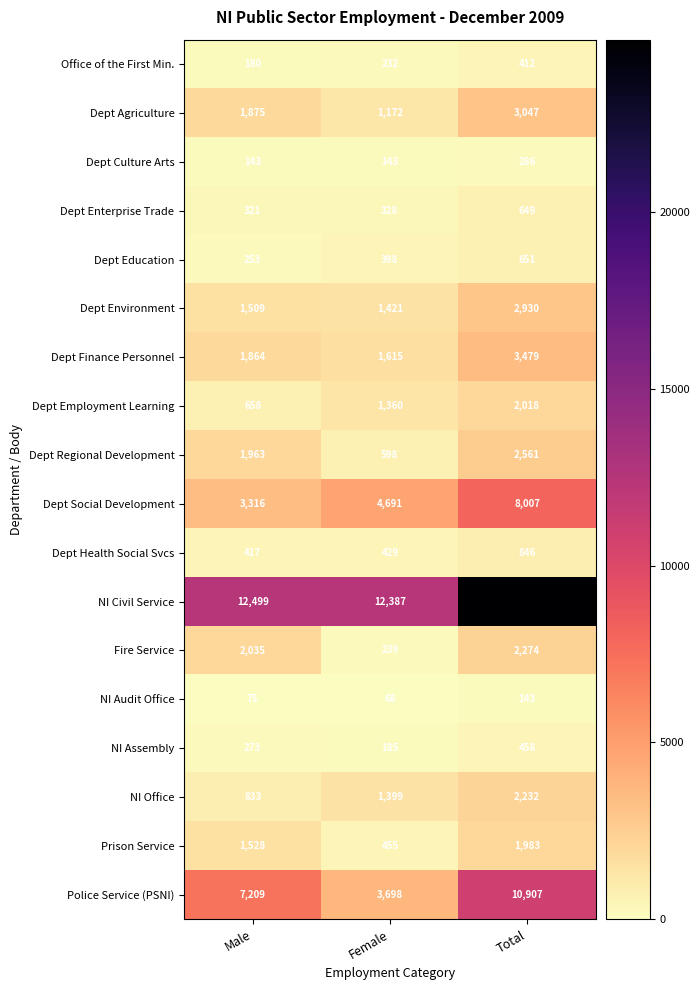

Between Female and Total, which series saw the biggest shift?

NI Civil Service